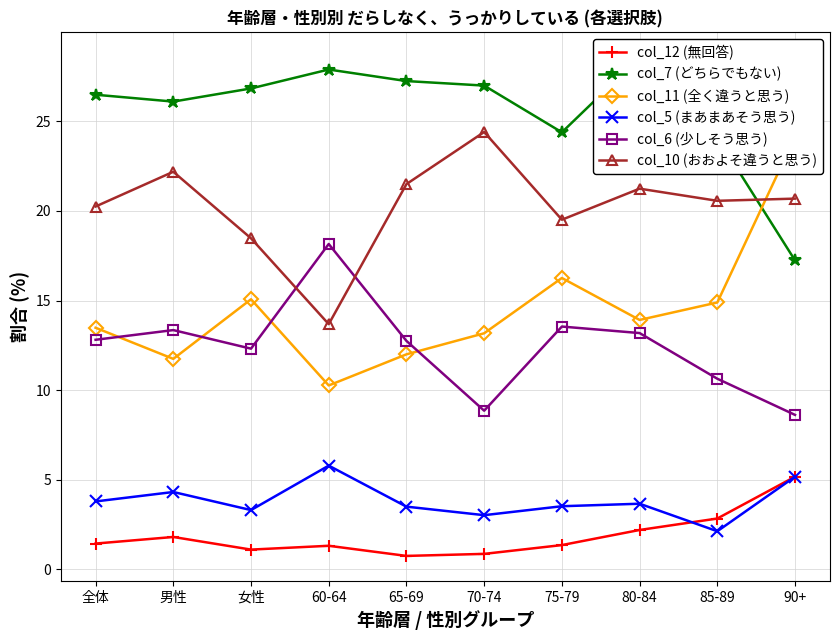

True or false: col_10 (おおよそ違うと思う) and col_12 (無回答) cross at least once.

False